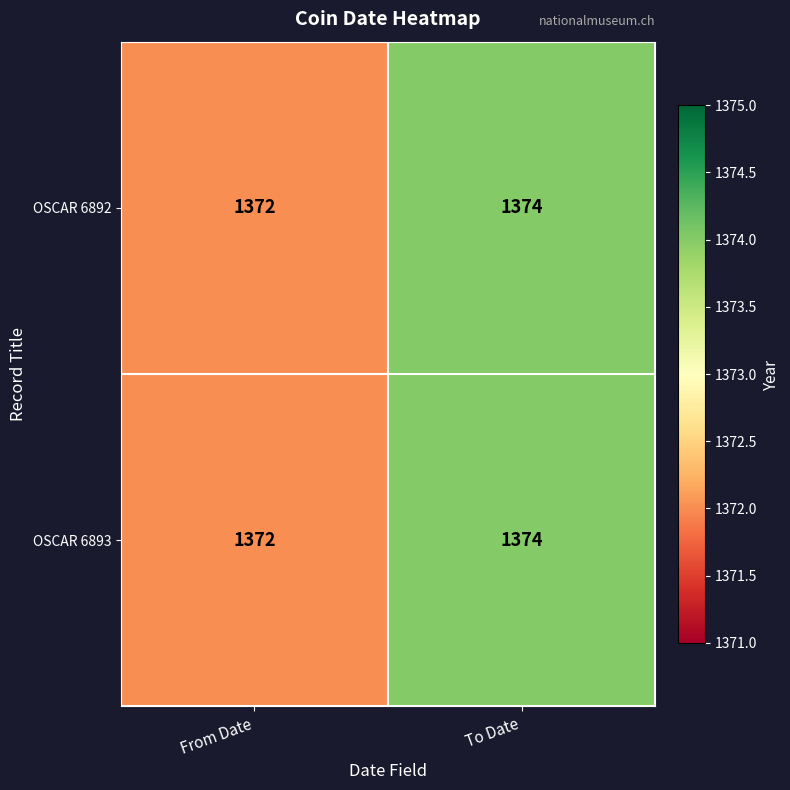

What is the greatest value displayed?

1374